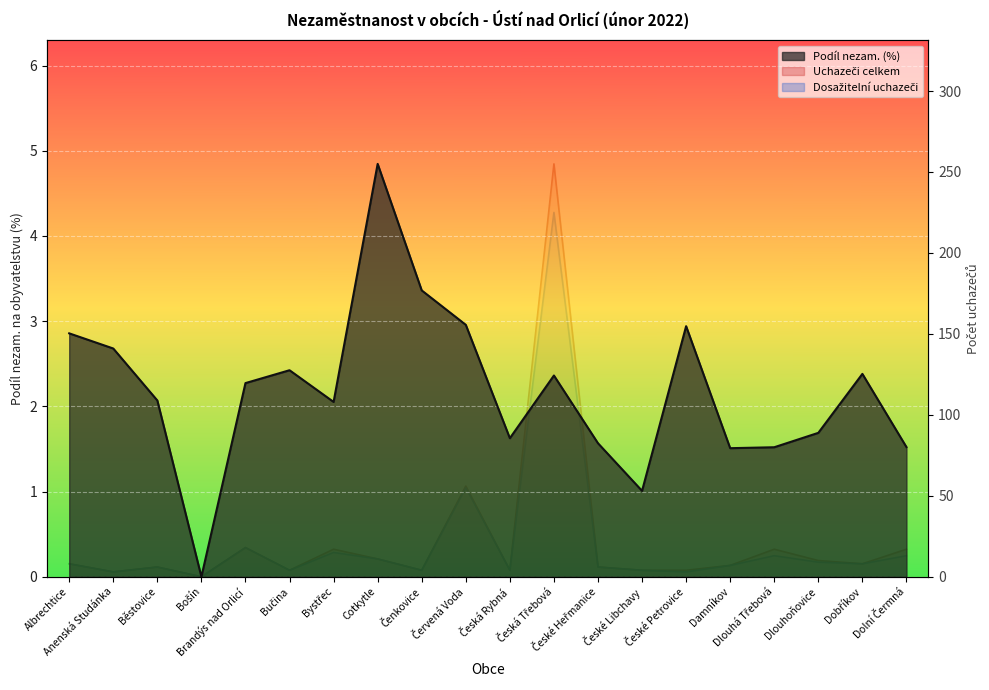

At how many categories does at least one series exceed 17?

3